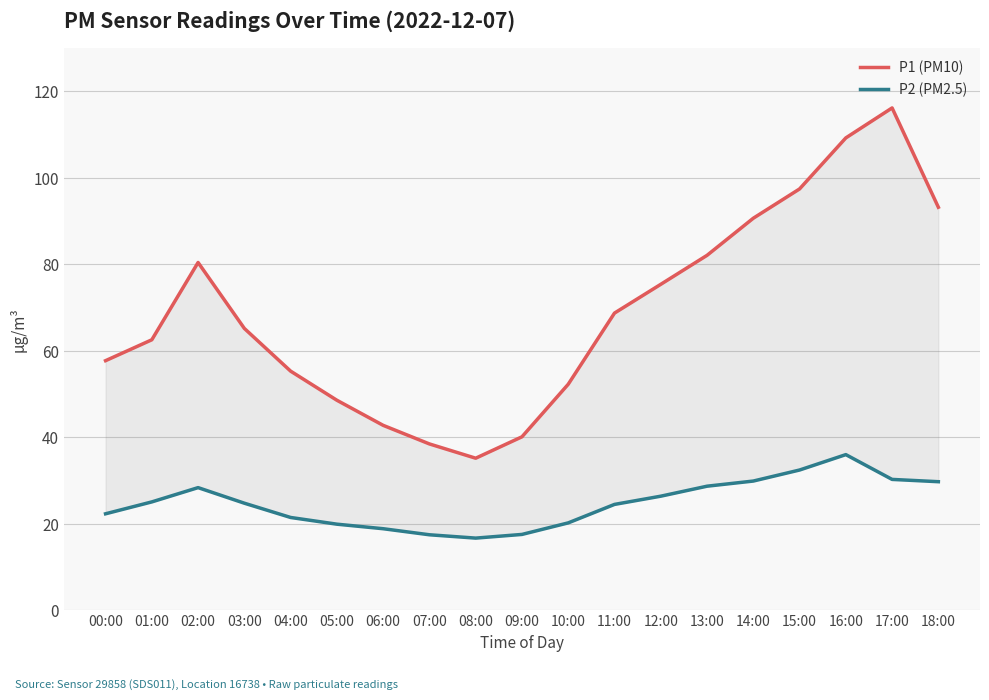

True or false: P2 (PM2.5) and P1 (PM10) intersect in this chart.

False